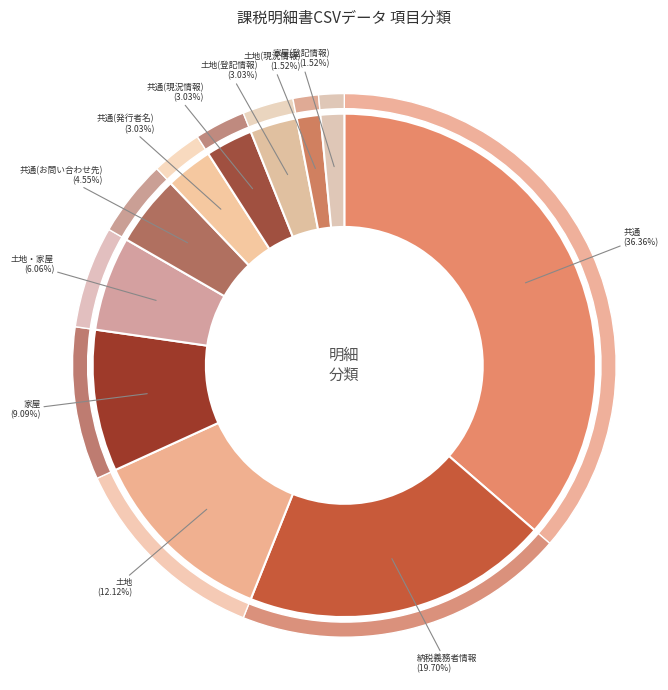

True or false: 土地(登記情報) accounts for 3% of the total.

True